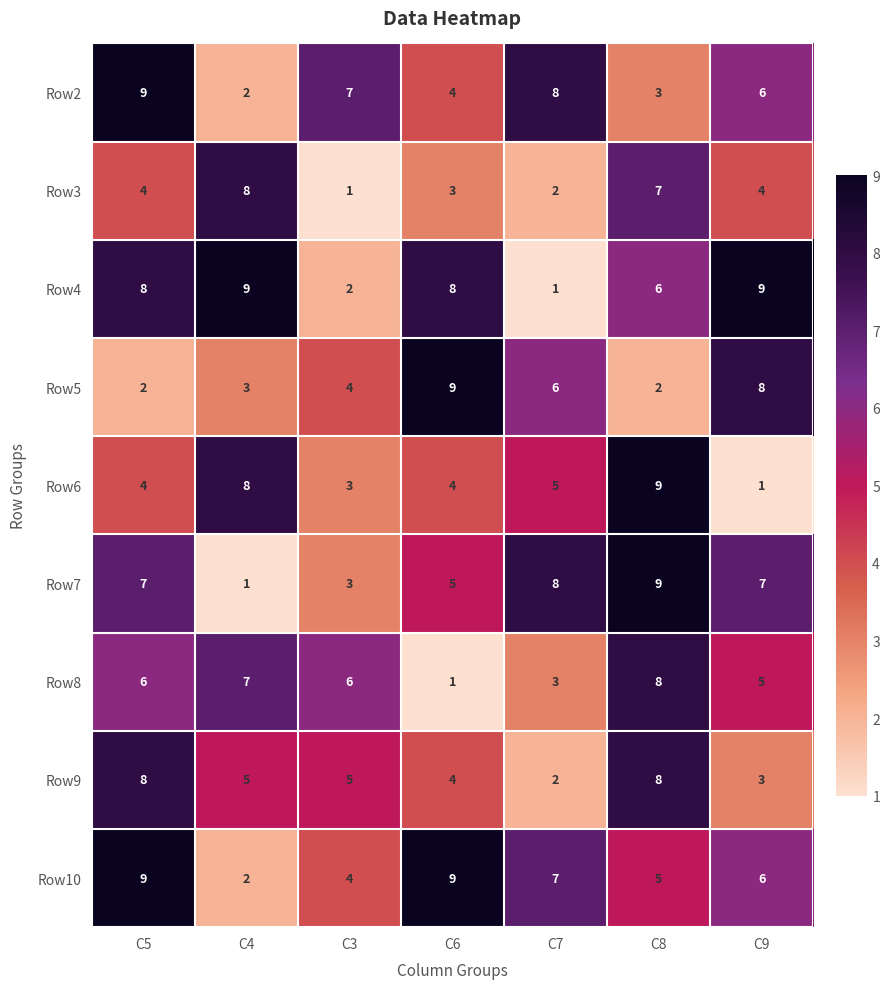

What value does the Row2 series have at C3?

7